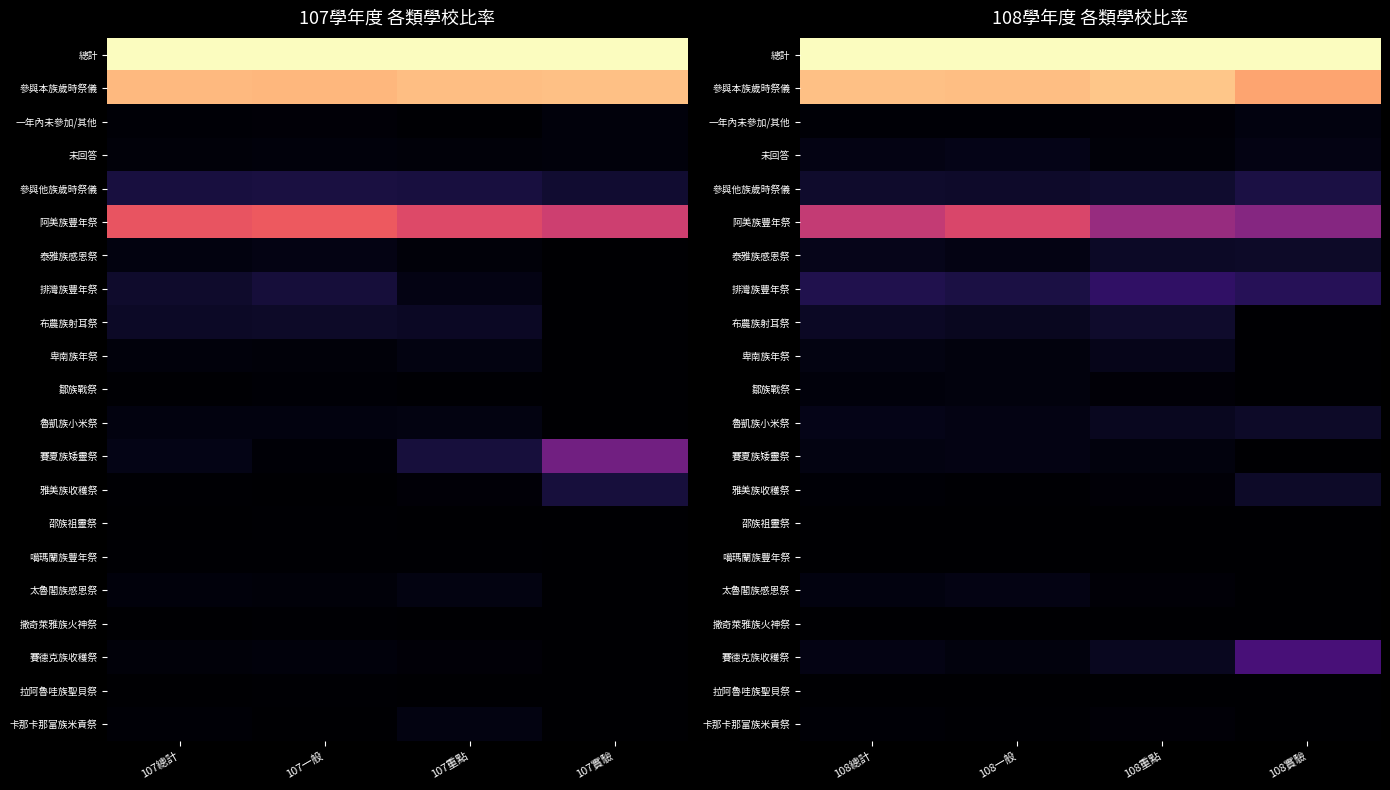

Rank the categories by 總計 value from highest to lowest.

108總計, 108一般, 108重點, 108實驗